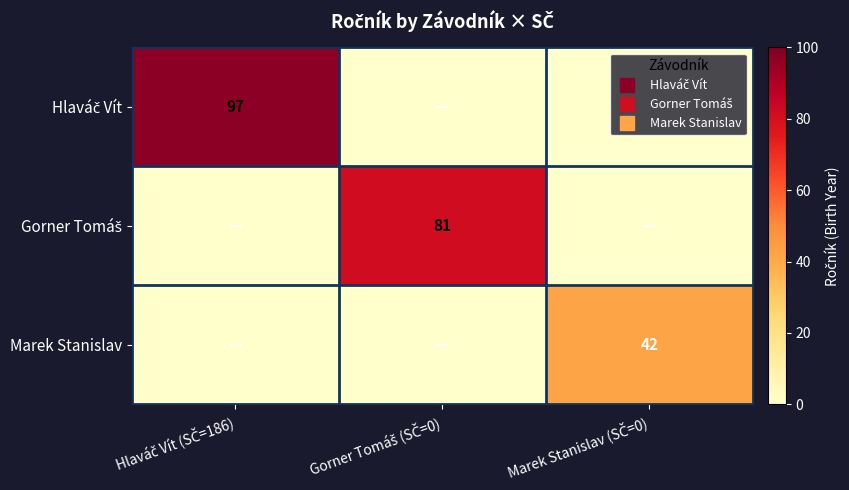

True or false: Marek Stanislav has a value of 21 at Marek Stanislav (SČ=0).

False